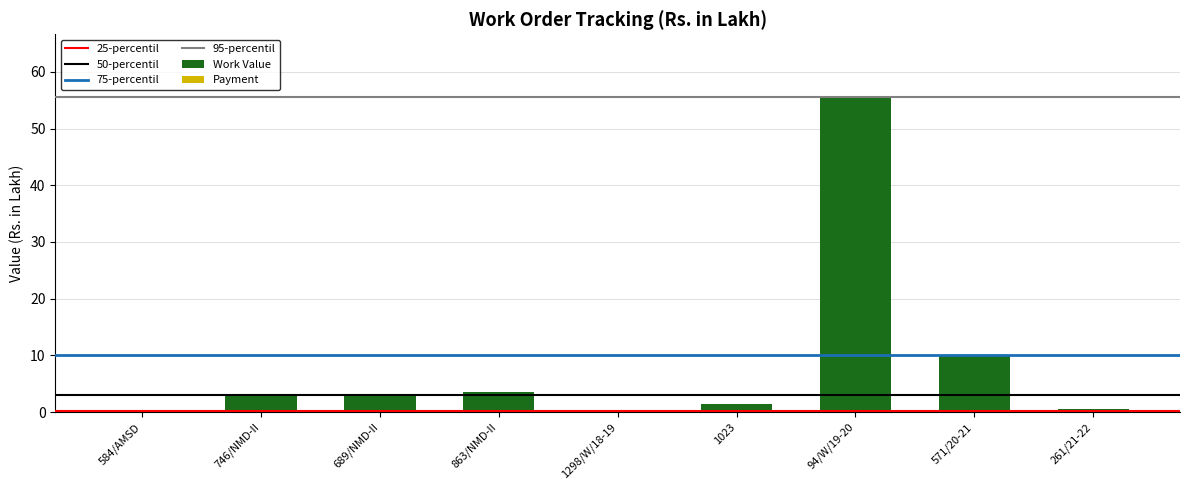

What is the greatest value displayed?

55.5